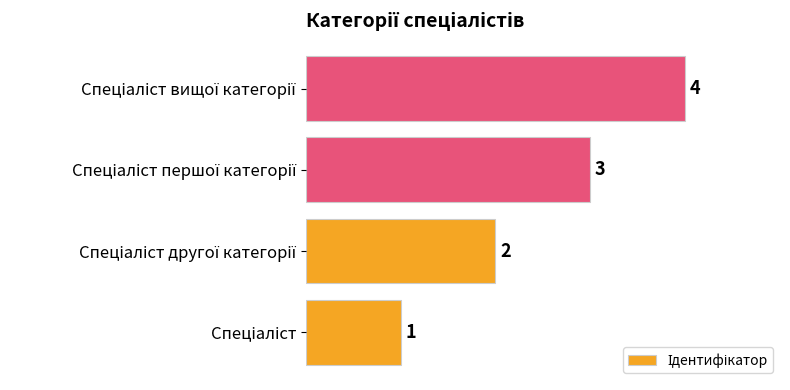

What is the greatest value displayed?

4